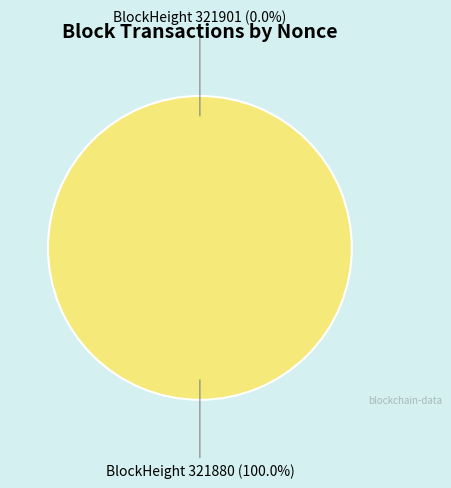

Is it true that 321880 is 99% of the pie?

False